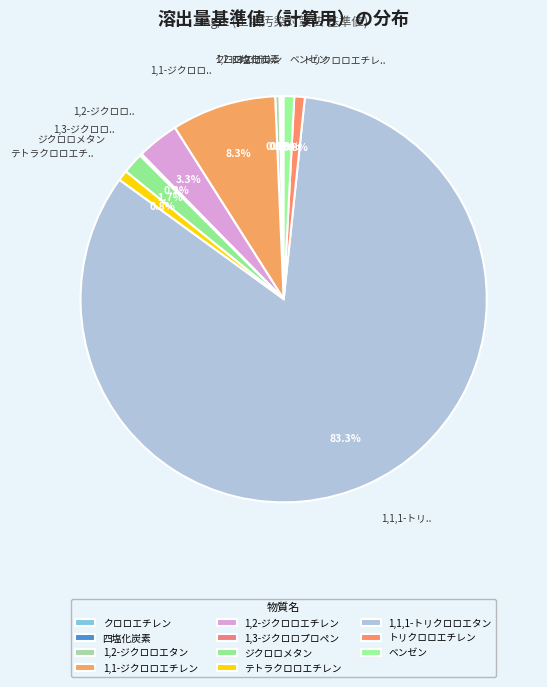

Which category has the biggest portion of the pie?

1,1,1-トリクロロエタン